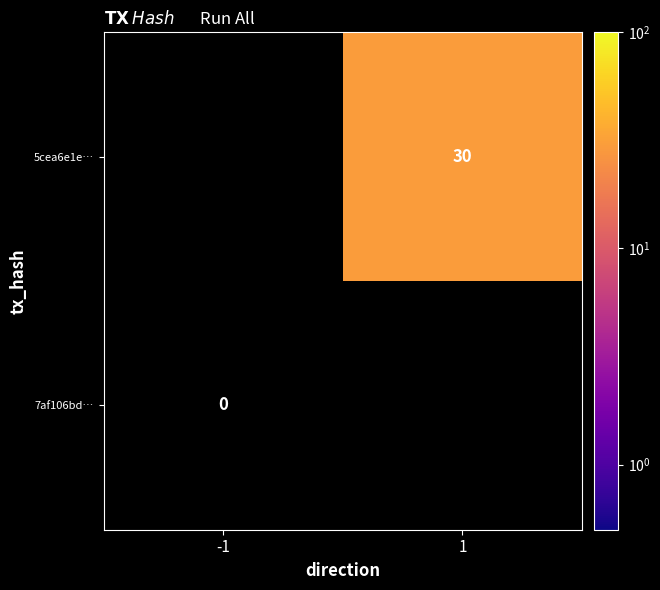

How many data points does each series have?

2